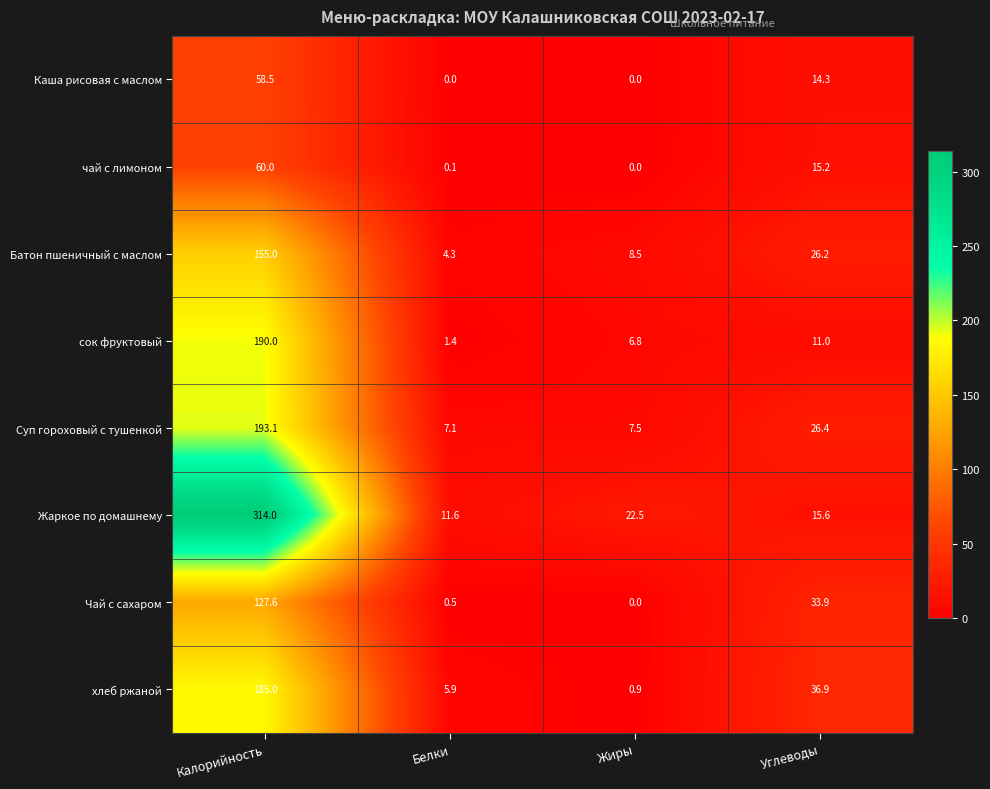

The value of Чай с сахаром at Углеводы is 51.7. True or false?

False